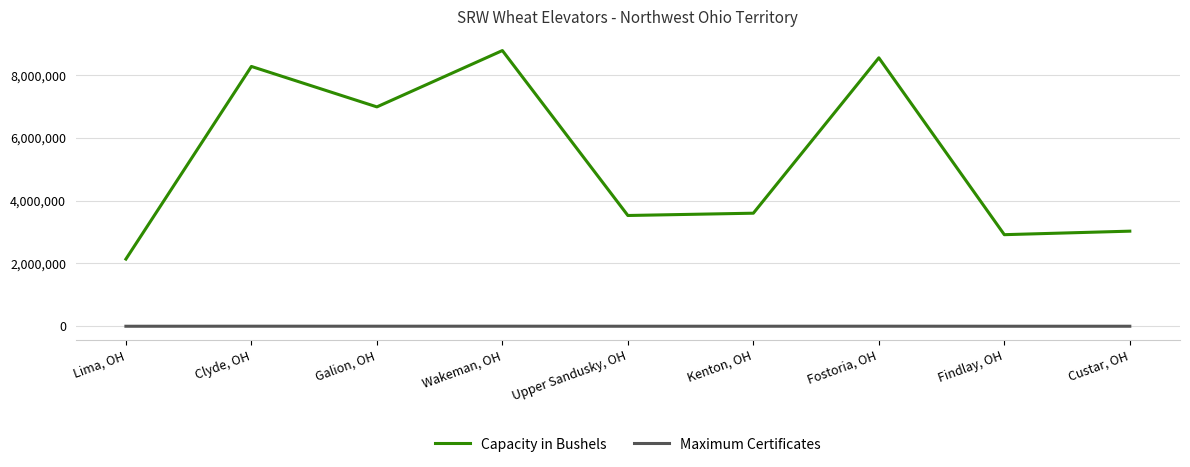

List the series in order of their overall mean, highest first.

Capacity in Bushels, Maximum Certificates